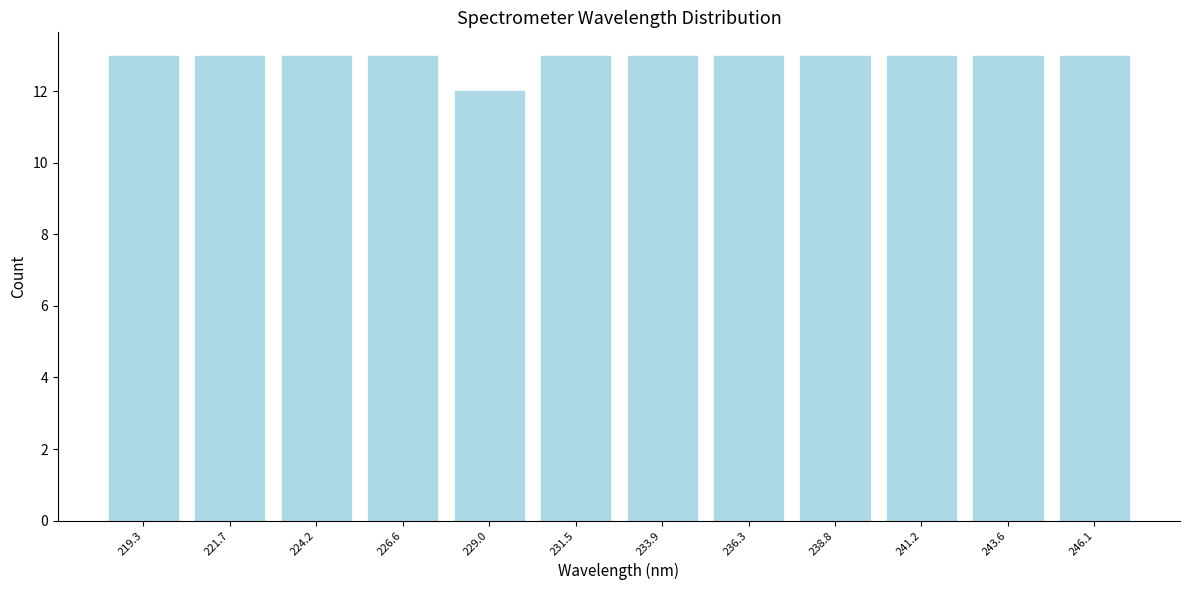

Reading left to right, transcribe this chart: for each bar, give the range it covers on the x-axis and its height. Neither the bar edges nor the heights are printed on the chart, so give them approximately, as read against the axes.

218.0 to 220.5: 13
220.5 to 223.0: 13
223.0 to 225.5: 13
225.5 to 228.0: 13
228.0 to 230.0: 12
230.0 to 232.5: 13
232.5 to 235.0: 13
235.0 to 237.5: 13
237.5 to 240.0: 13
240.0 to 242.5: 13
242.5 to 245.0: 13
245.0 to 247.5: 13